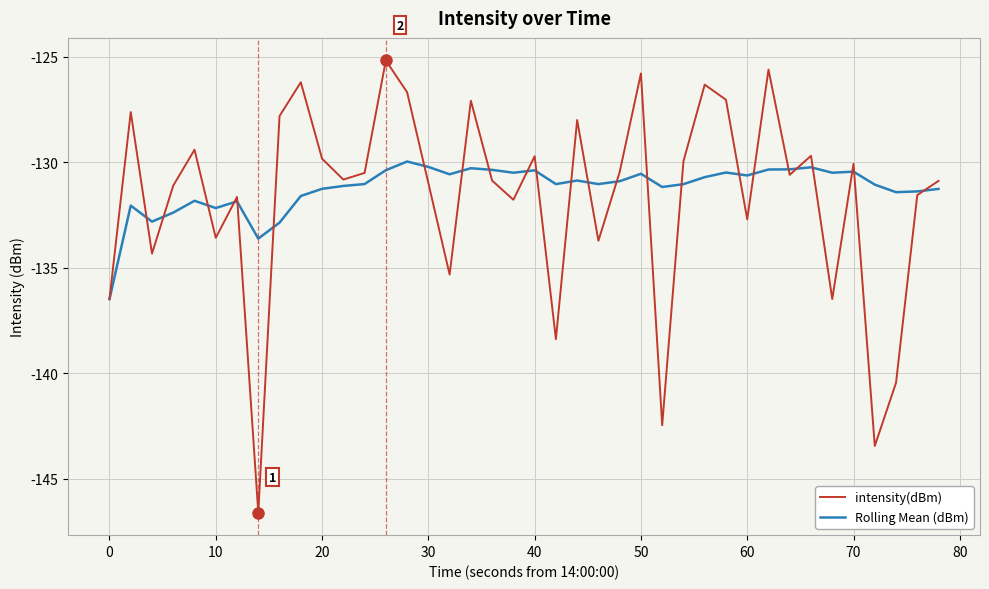

What is the minimum value shown in the chart?

-146.6